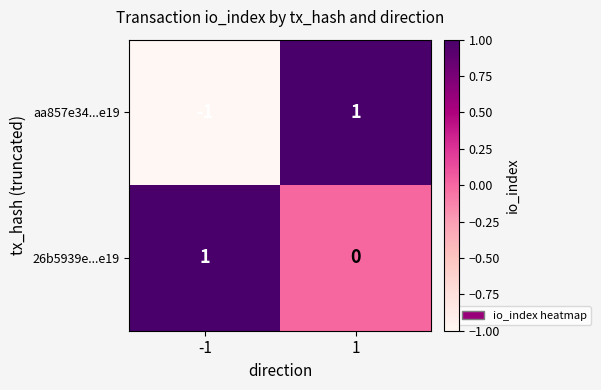

List the labels in order of aa857e34...e19 value, largest first.

1, -1